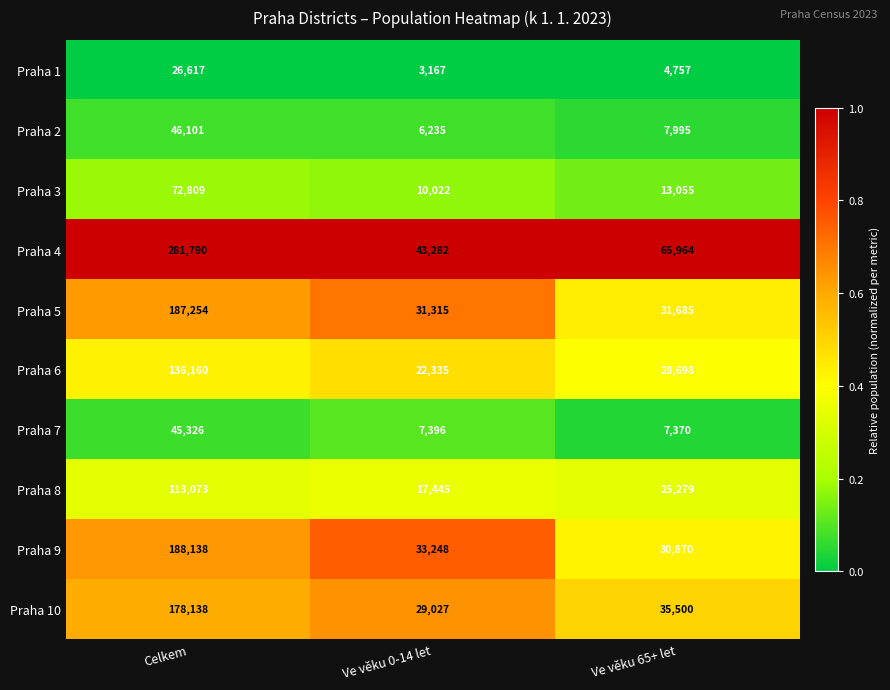

Rank the series at Celkem from lowest to highest value.

Praha 1, Praha 7, Praha 2, Praha 3, Praha 8, Praha 6, Praha 10, Praha 5, Praha 9, Praha 4